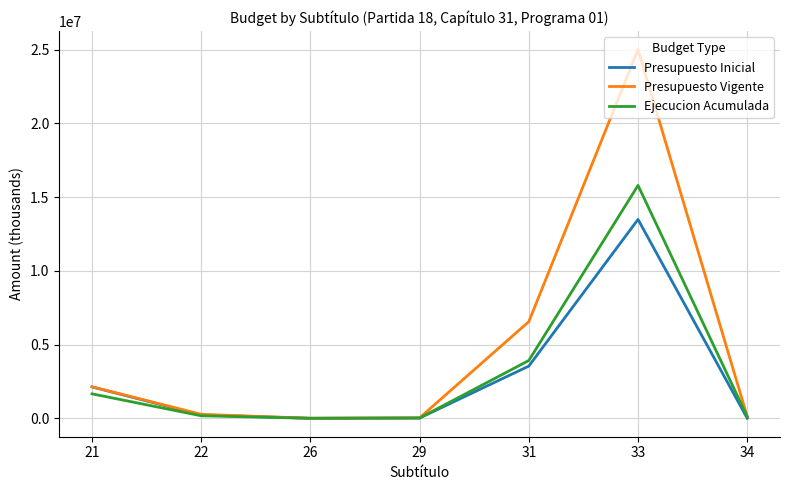

The value of Ejecucion Acumulada at 21 is 2823792. True or false?

False